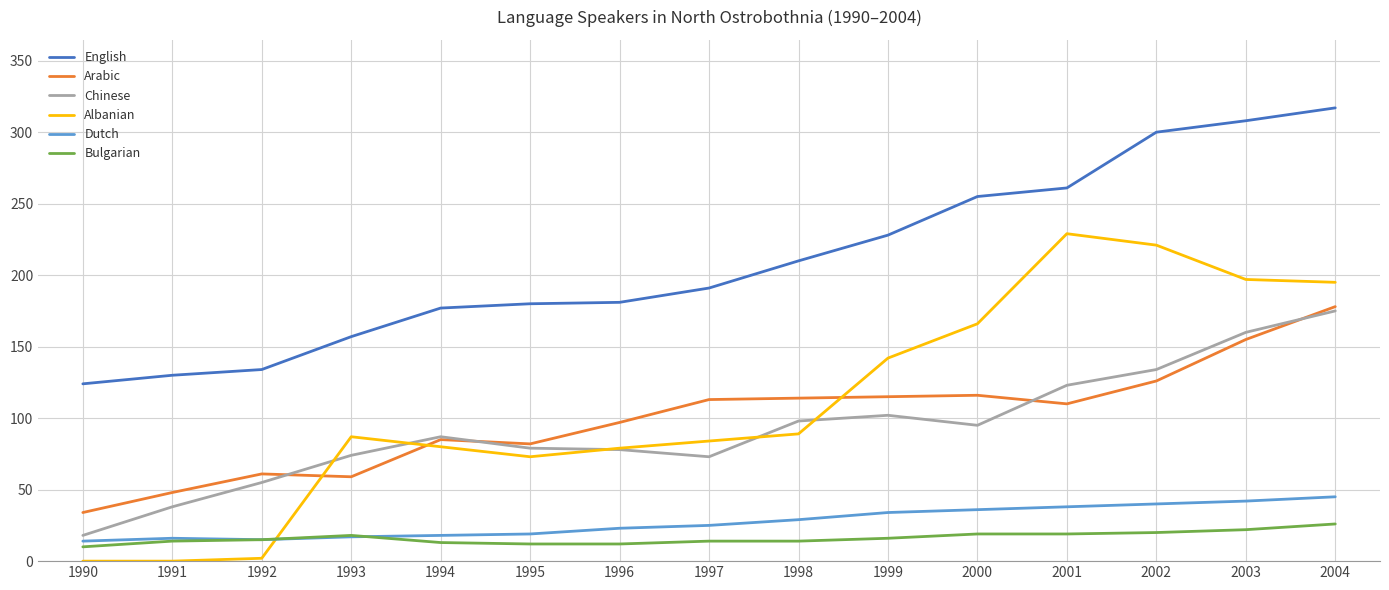

What value does the Arabic series have at 1997?

113